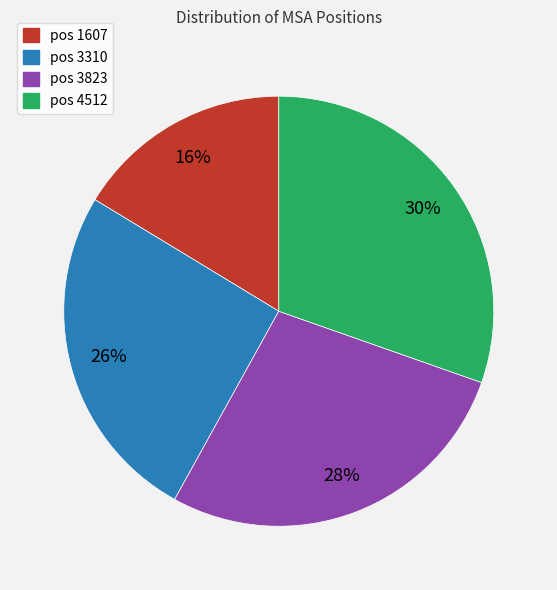

To the nearest percent, what is the difference between the largest and smallest slice percentages?

14%